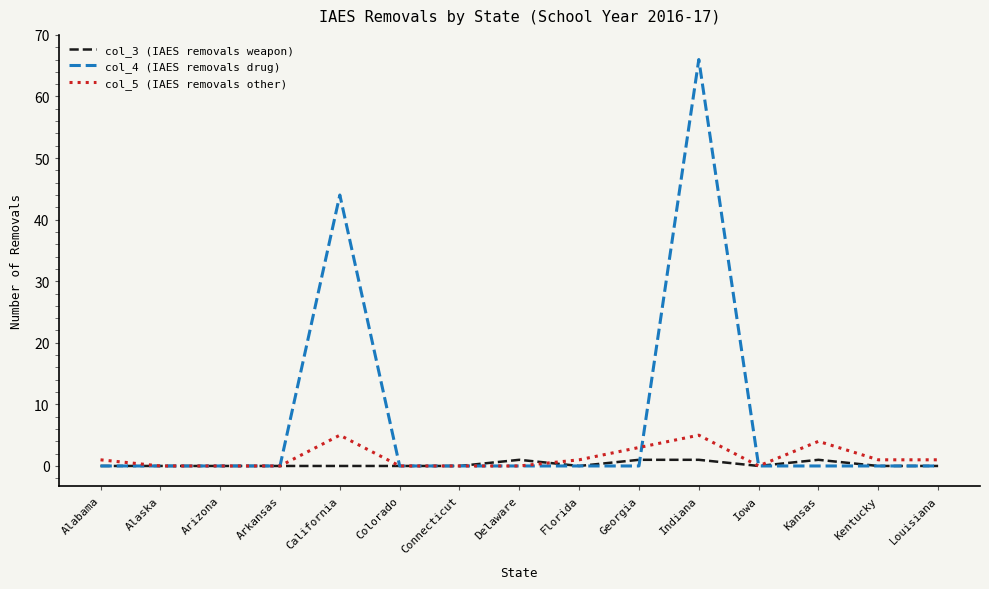

The value of col_4 (IAES removals drug) at Colorado is 29. True or false?

False